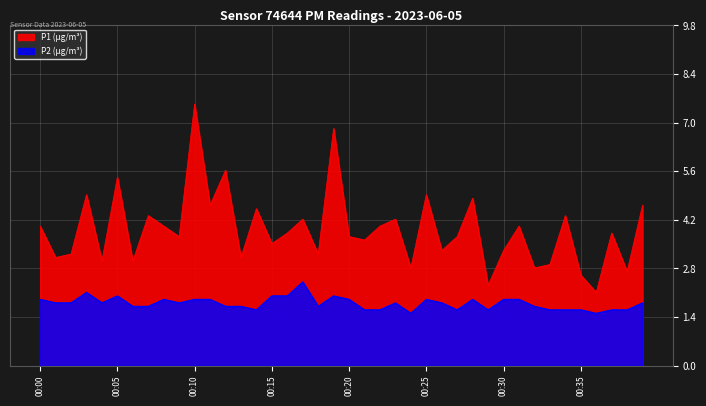

At 00:08, list the series in order from largest to smallest.

P1, P2